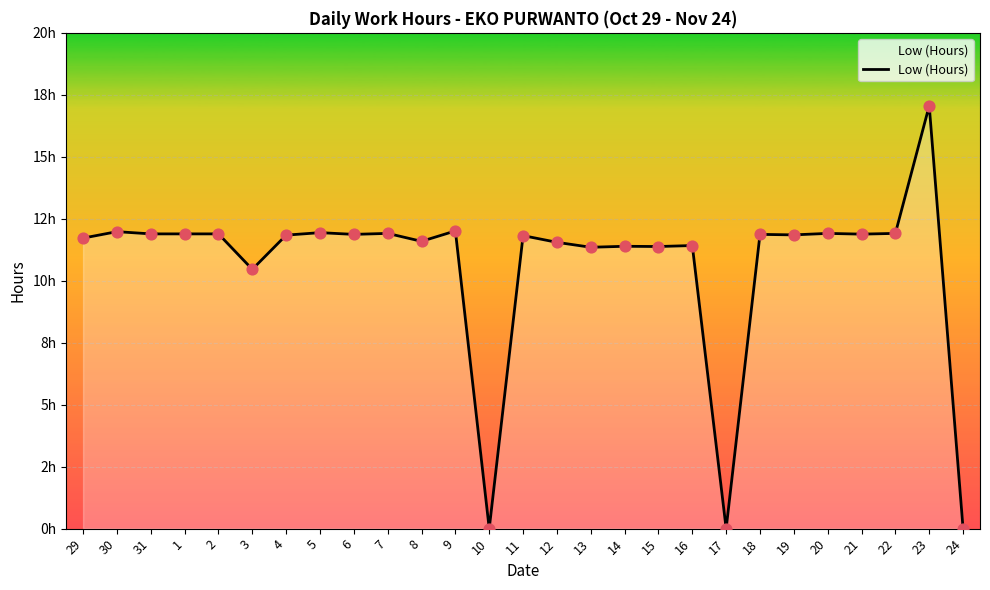

Which has a higher value, 21 or 23?

23